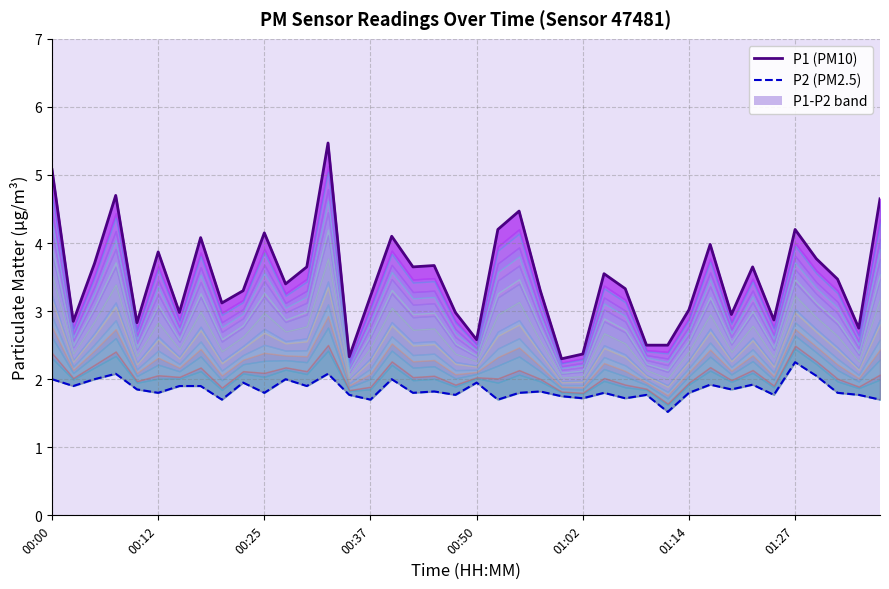

What is the sum of the P2 (PM2.5) values at 16 and 20?

4.0